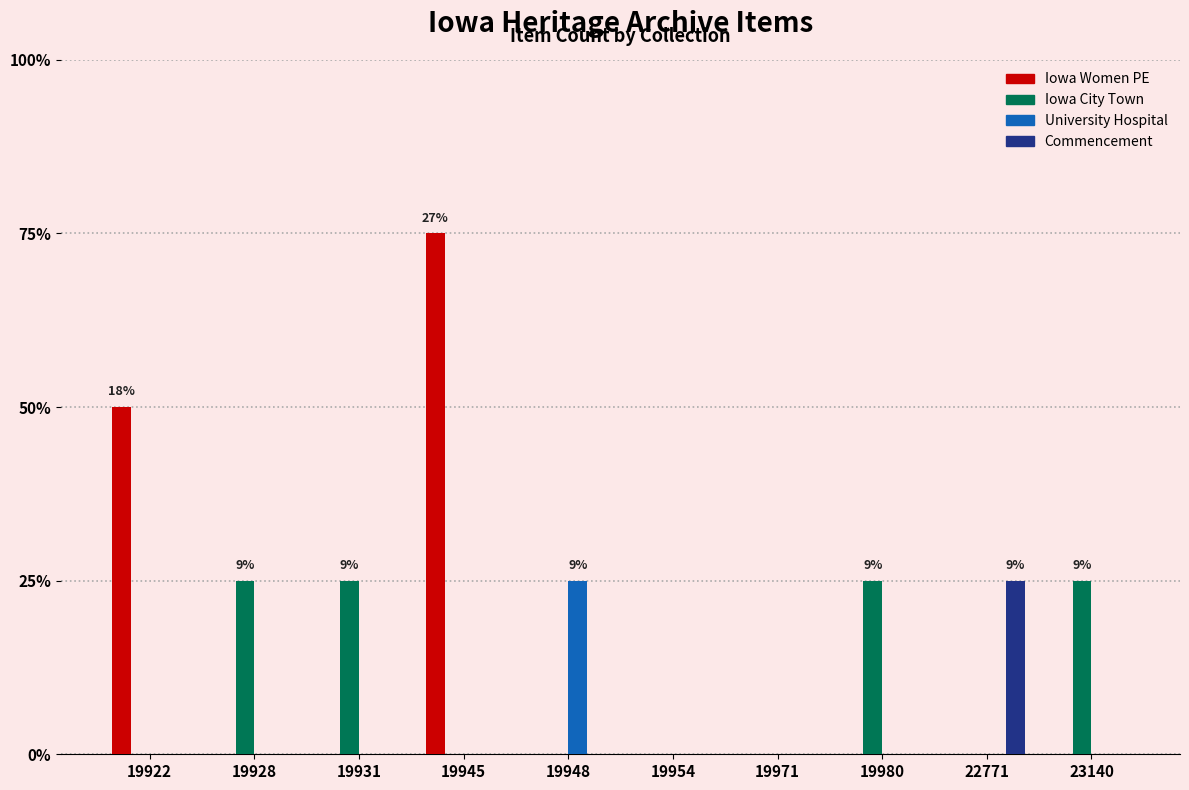

Is it true that University Hospital equals 0 at 19971?

True